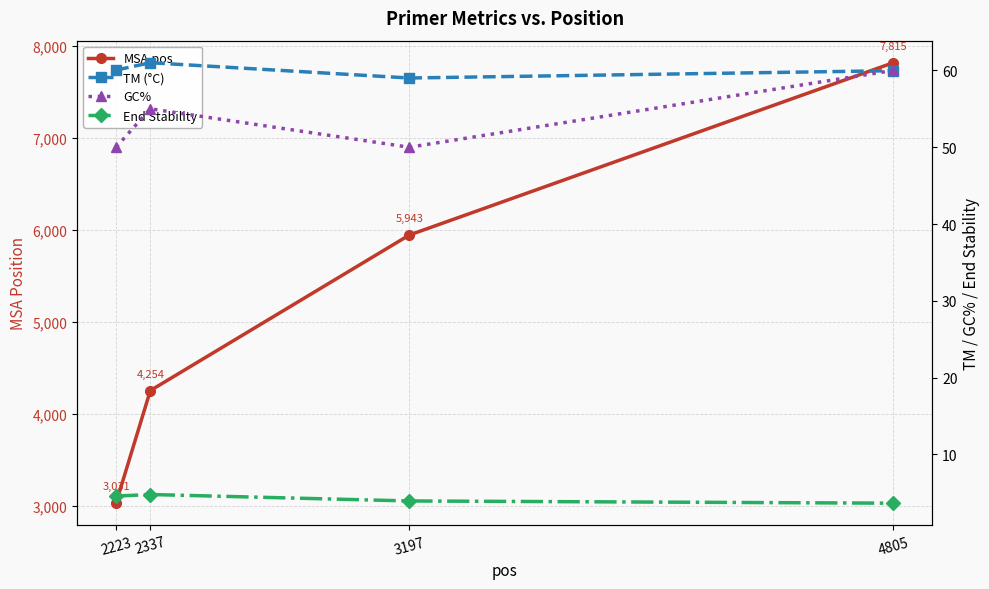

Which series has the largest range (max minus min)?

MSA.pos